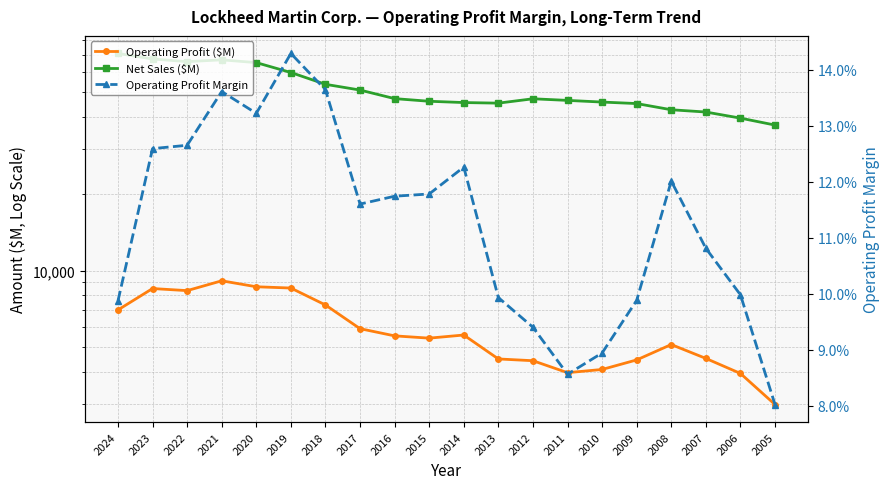

Reading left to right, transcribe all the data shown in this chart.

Operating Profit ($M): 7013.0	8507.0	8348.0	9123.0	8644.0	8545.0	7334.0	5921.0	5549.0	5436.0	5592.0	4505.0	4434.0	3980.0	4097.0	4466.0	5131.0	4527.0	3953.0	2986.0
Net Sales ($M): 71043.0	67571.0	65984.0	67044.0	65398.0	59812.0	53762.0	51048.0	47248.0	46132.0	45600.0	45358.0	47182.0	46499.0	45803.0	45189.0	42731.0	41862.0	39620.0	37213.0
Operating Profit Margin: 0.1	0.1	0.1	0.1	0.1	0.1	0.1	0.1	0.1	0.1	0.1	0.1	0.1	0.1	0.1	0.1	0.1	0.1	0.1	0.1